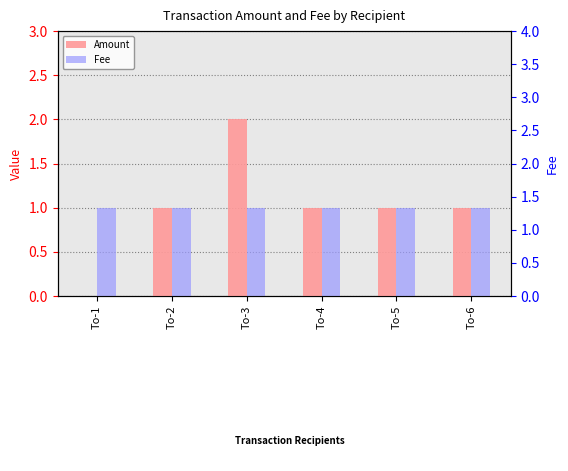

How many bars are there in total?

12